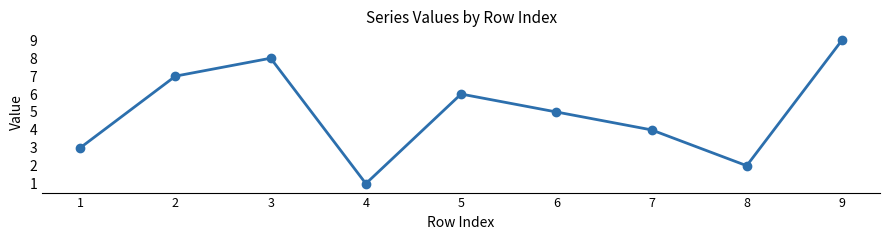

How many values are between 3 and 7?

5